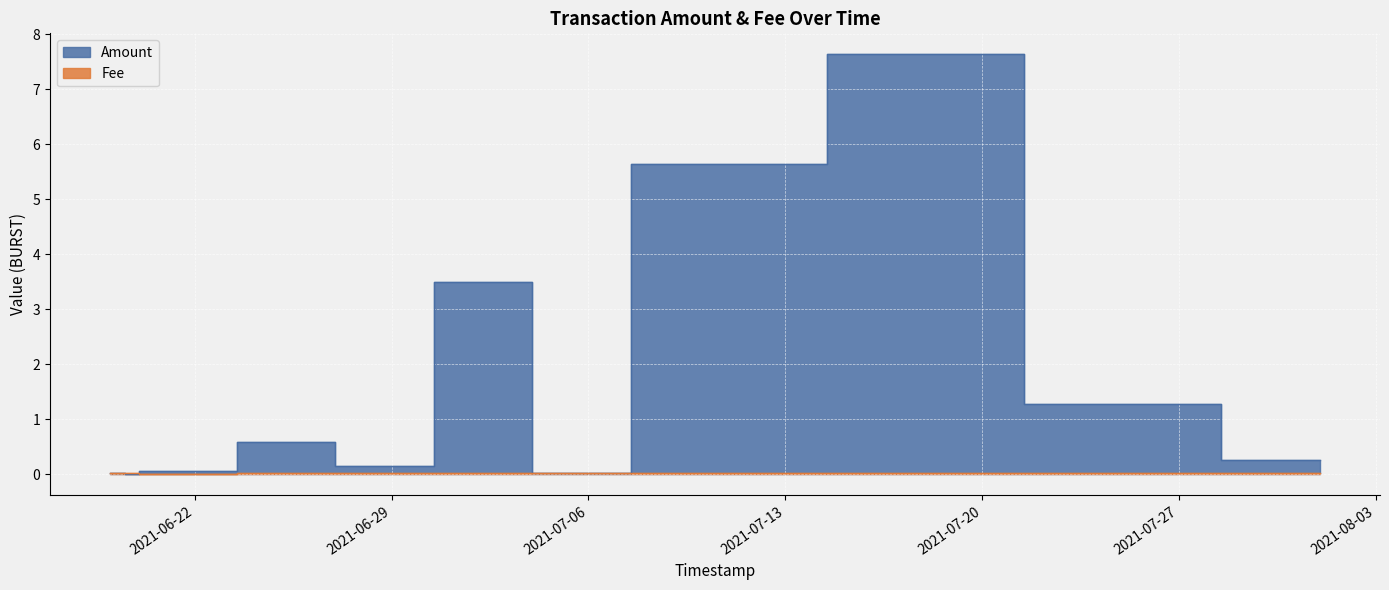

Which category has the lowest value in the Fee series?

2021-06-20